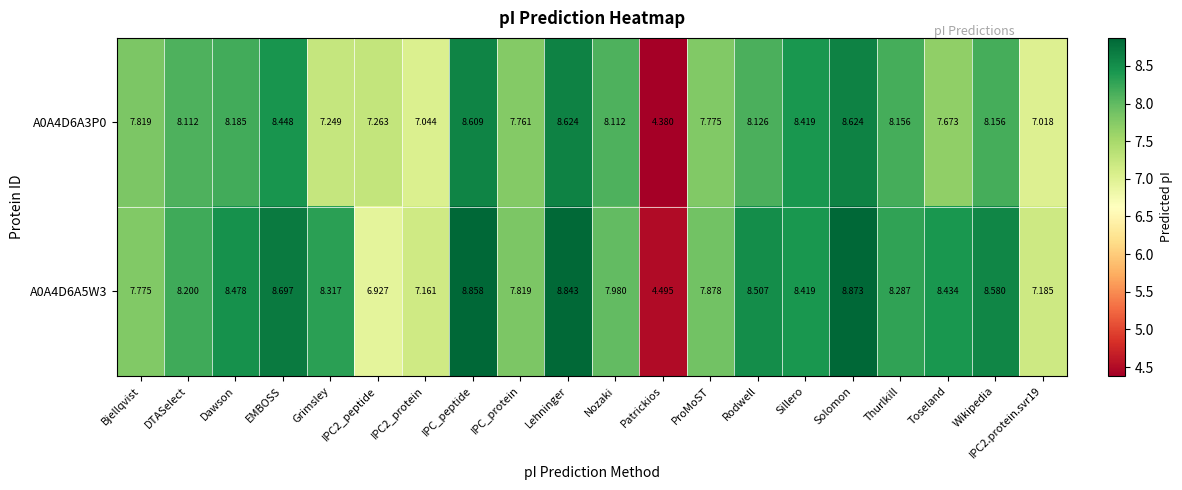

At which category is the sum across all series the highest?

Solomon